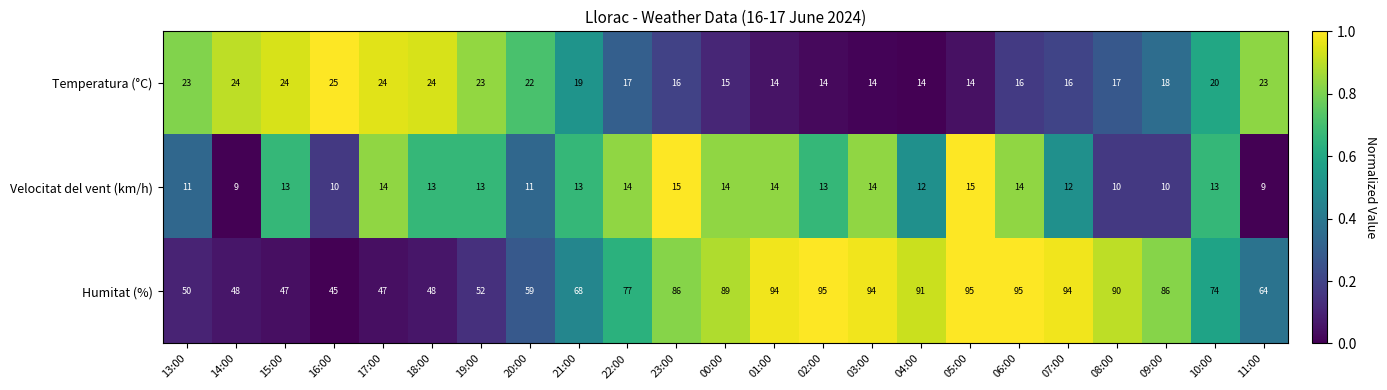

Rank the series by their maximum value, from highest to lowest.

Humitat (%), Temperatura (°C), Velocitat del vent (km/h)